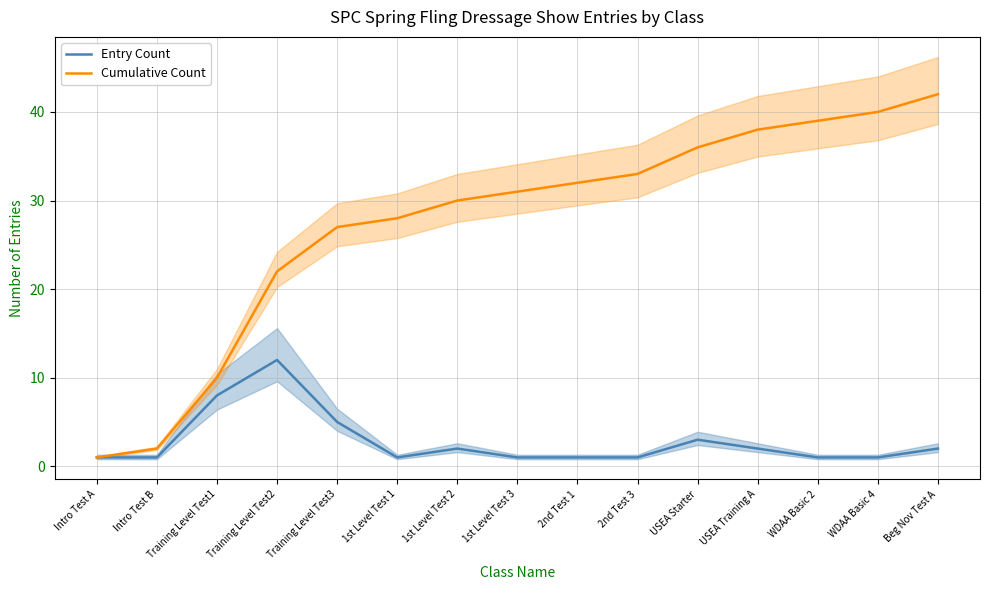

Is this an area chart (filled region under the line)?

No